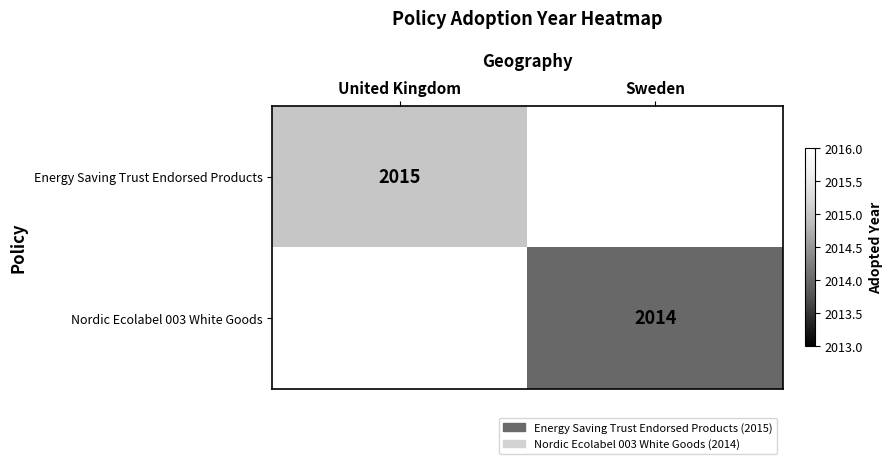

The value of Nordic Ecolabel 003 White Goods at Sweden is 2014. True or false?

True